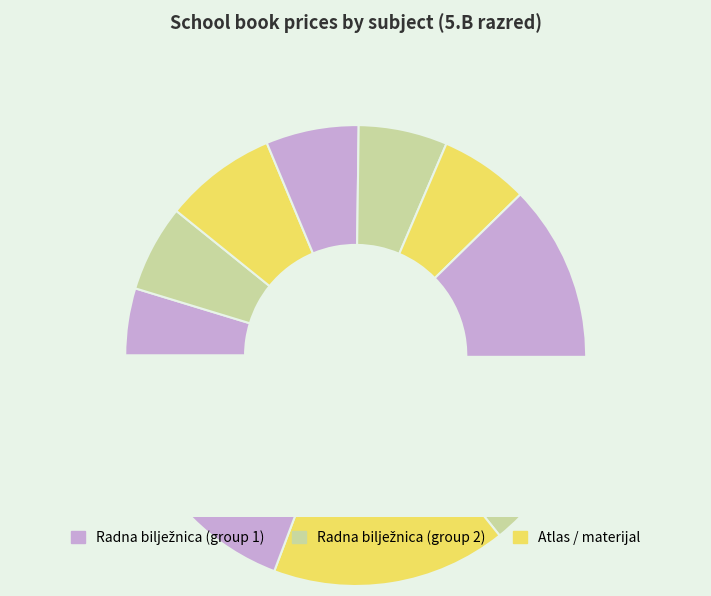

What percentage is NOT represented by PRIRODA 5?

93.8%